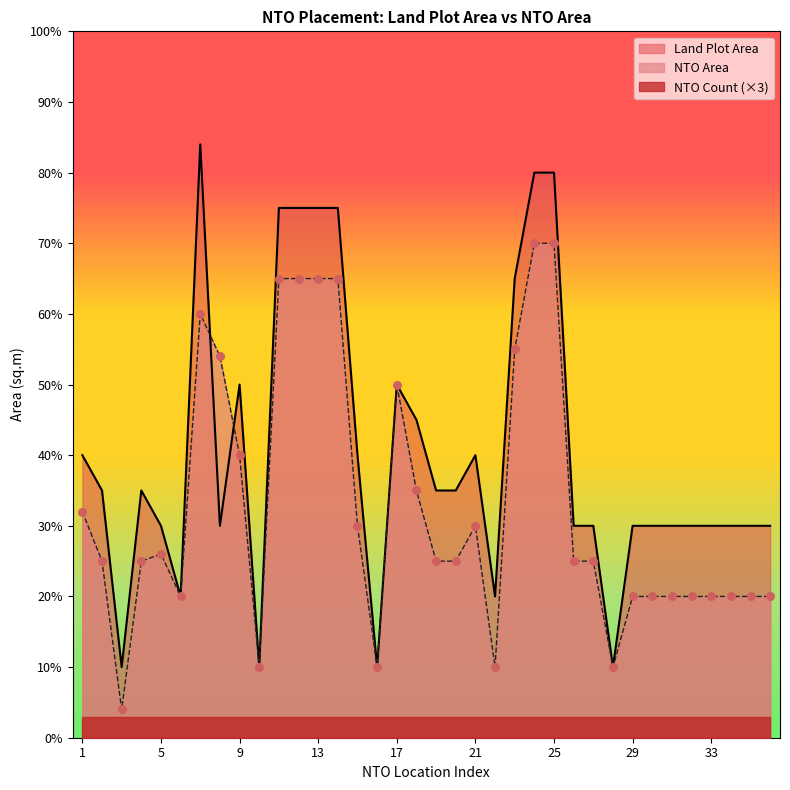

What is the total value across all series at 3?

14